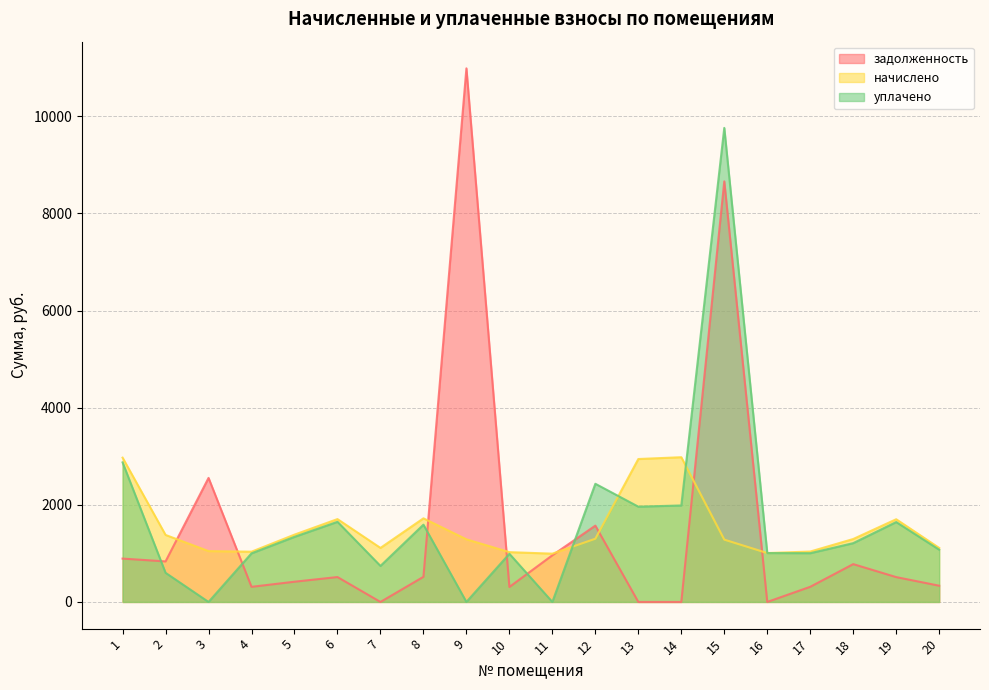

Is the value of начислено at 17 greater than the value of задолженность at 11?

Yes